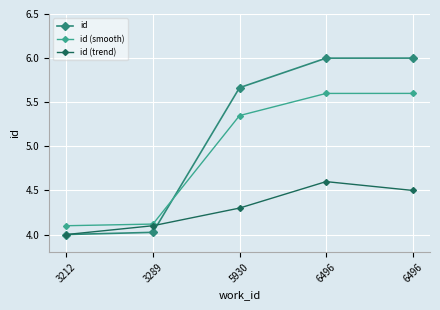

How many values in the id series are below 5?

2